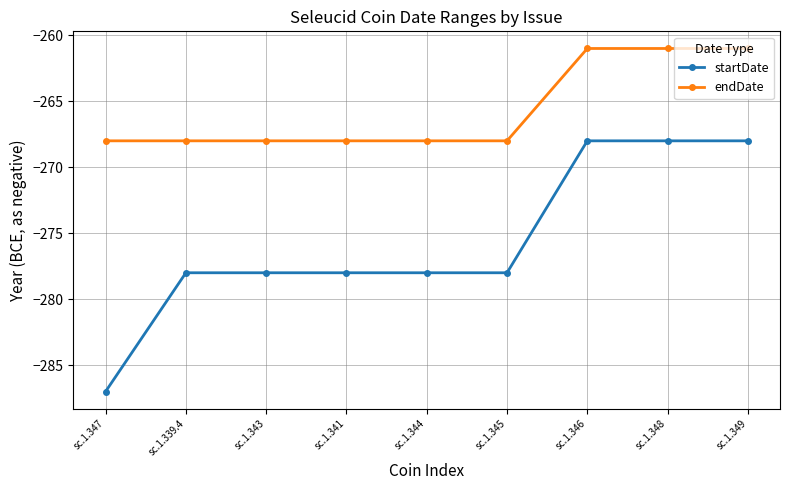

What is the label of the 4th point from the left?

sc.1.341